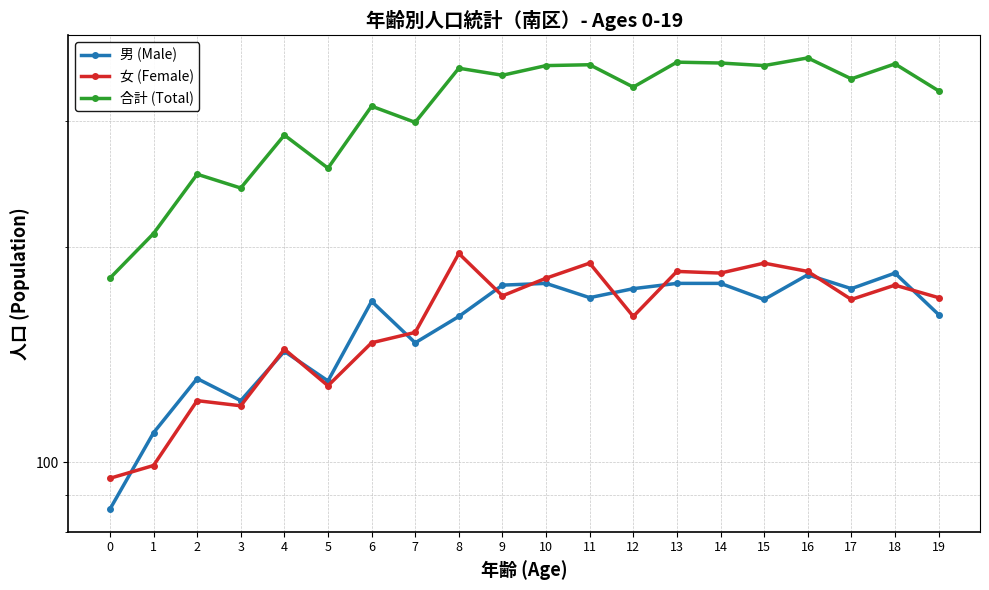

What is the sum of the 合計 (Total) values at 12 and 1?

544